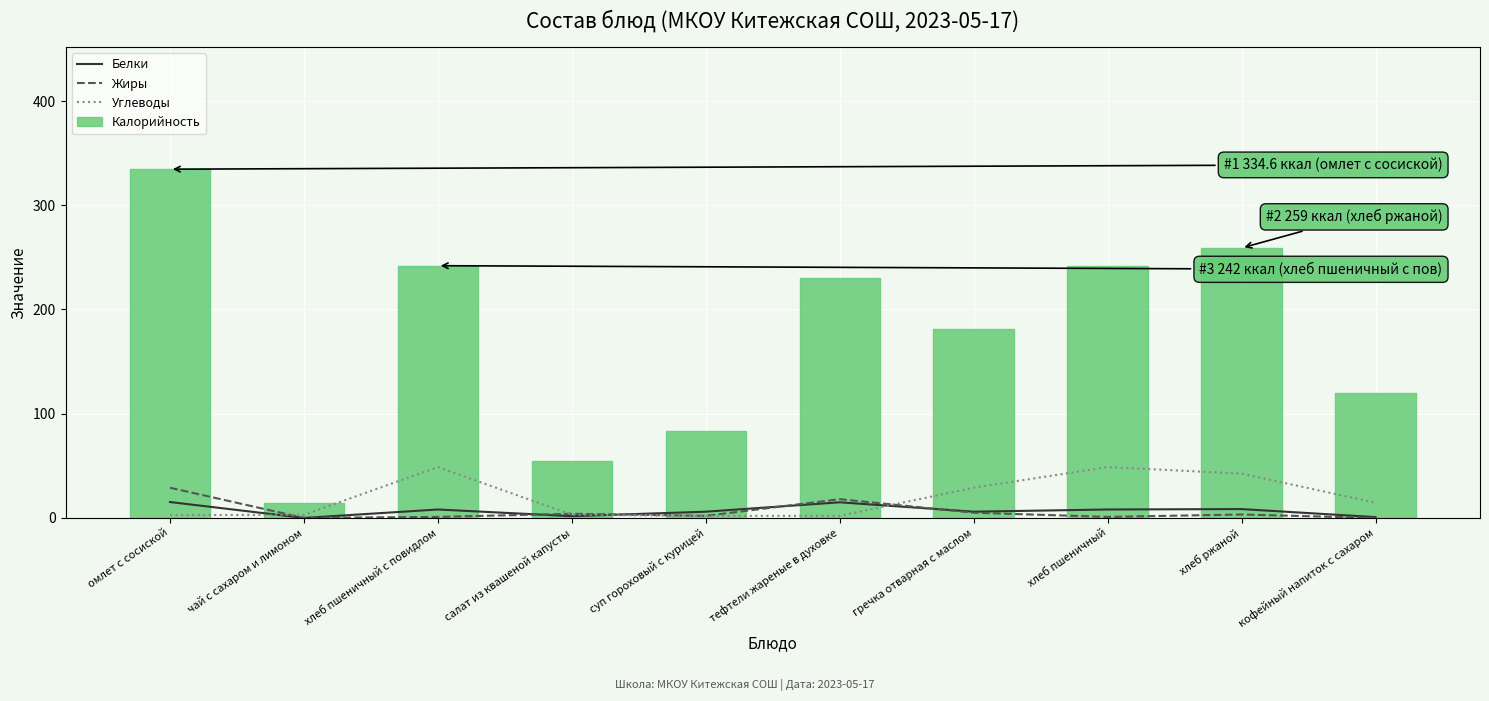

Which category has the lowest value in the Калорийность series?

чай с сахаром и лимоном